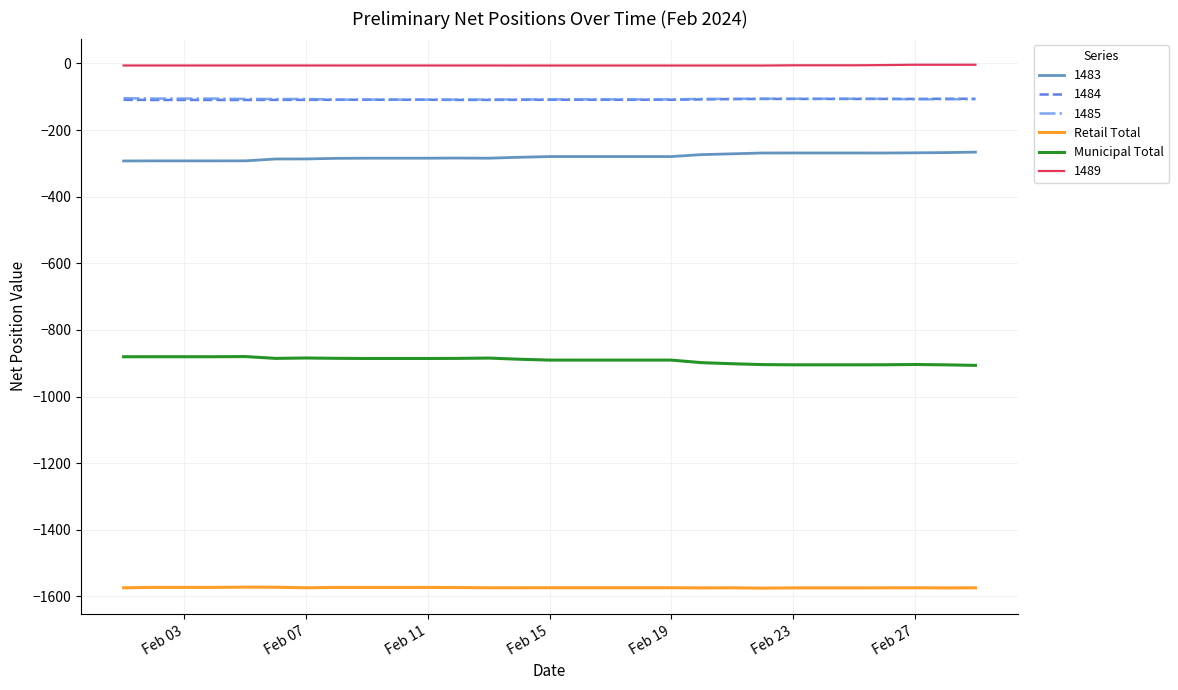

Which series has the largest total across all categories?

1489